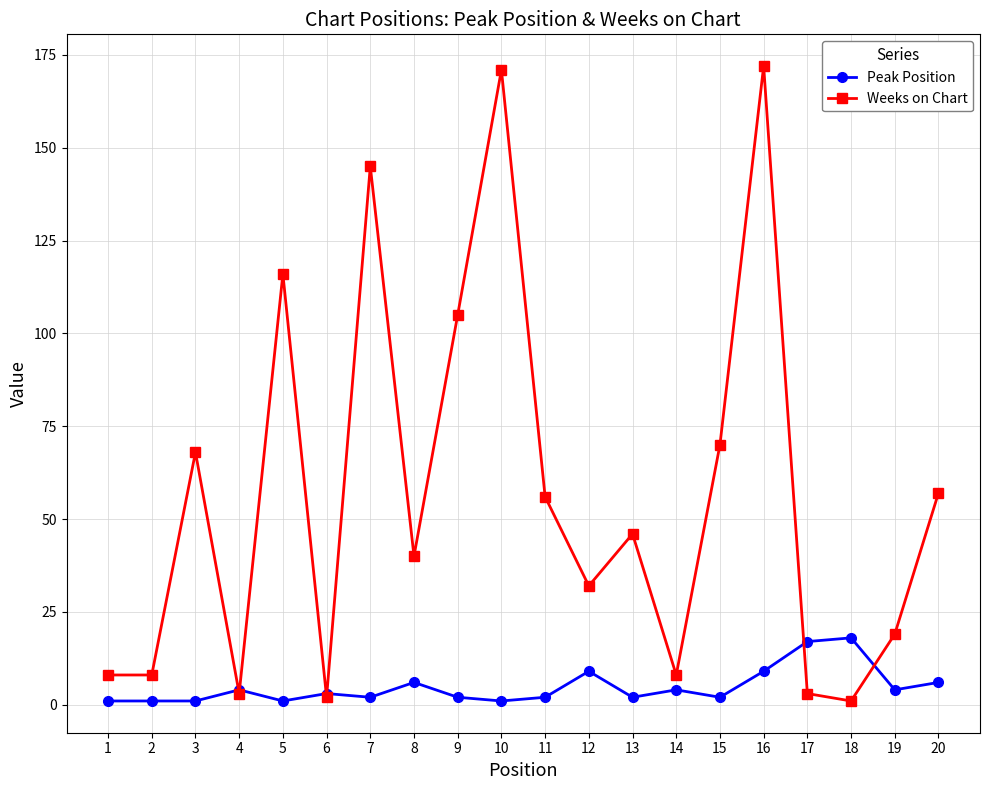

Reading left to right, transcribe all the data shown in this chart.

Peak Position: 1	1	1	4	1	3	2	6	2	1	2	9	2	4	2	9	17	18	4	6
Weeks on Chart: 8	8	68	3	116	2	145	40	105	171	56	32	46	8	70	172	3	1	19	57